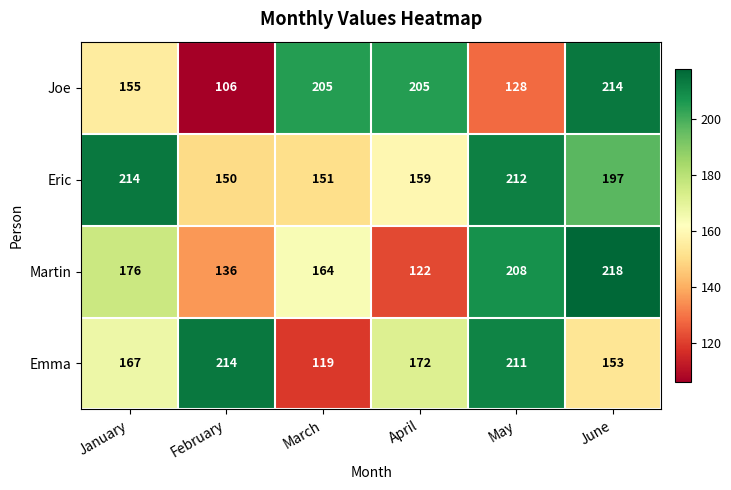

Rank the series at June from lowest to highest value.

Emma, Eric, Joe, Martin